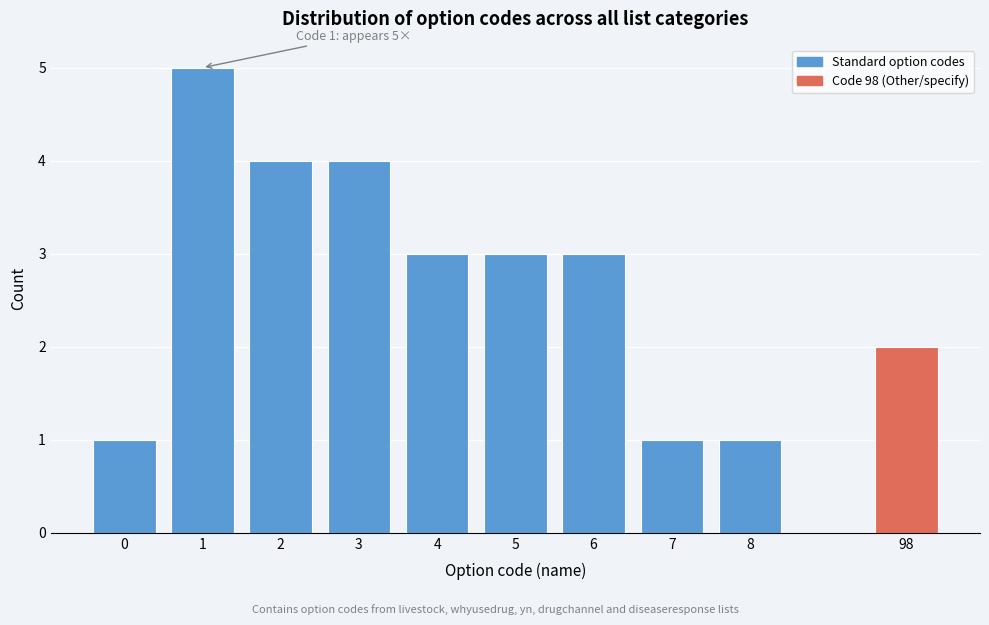

Reading right to left, list all the values displayed in this chart.

2	1	1	3	3	3	4	4	5	1